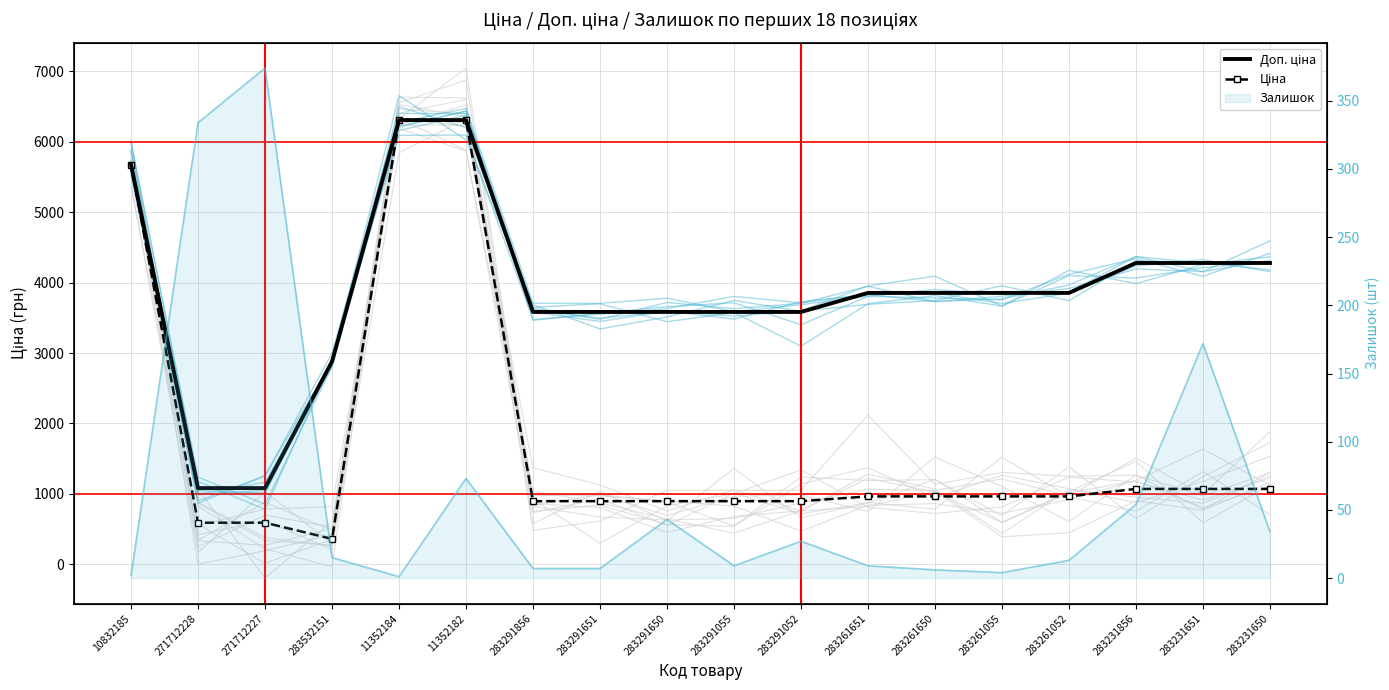

True or false: Ціна and Залишок (лінія) intersect in this chart.

False